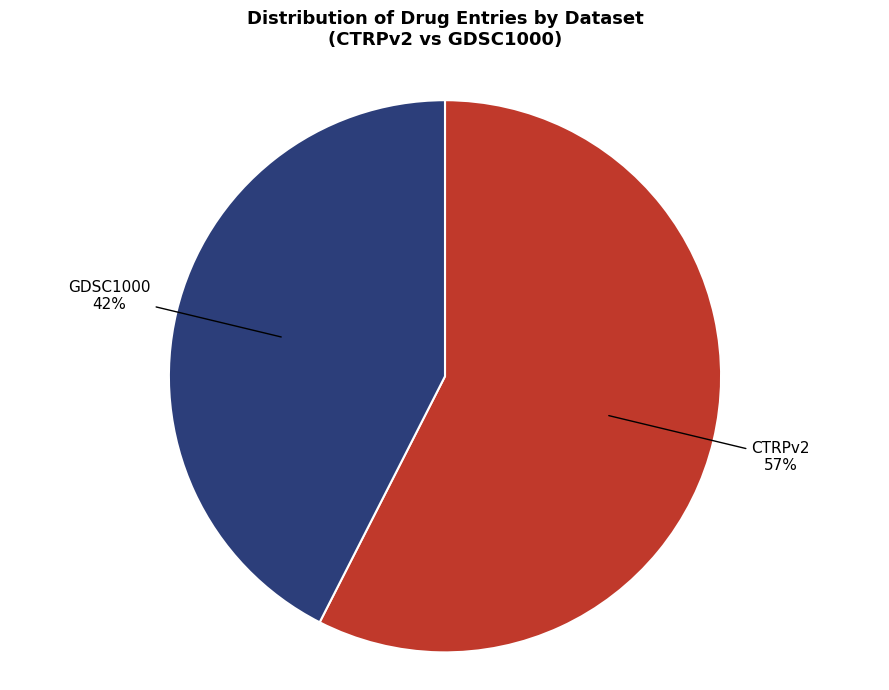

To the nearest percent, what is the average slice percentage?

50%